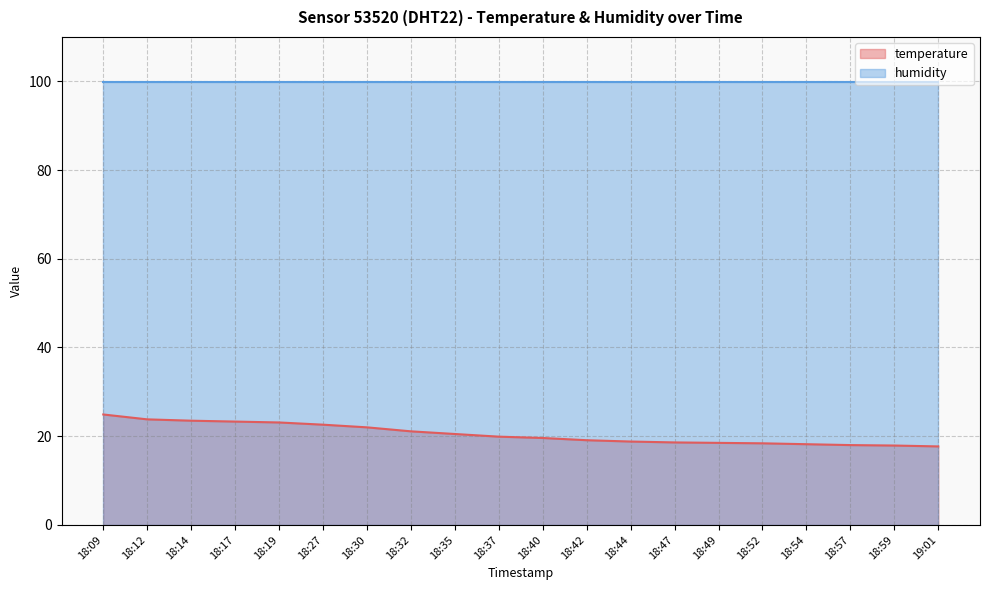

What position from the right is 18:32?

13